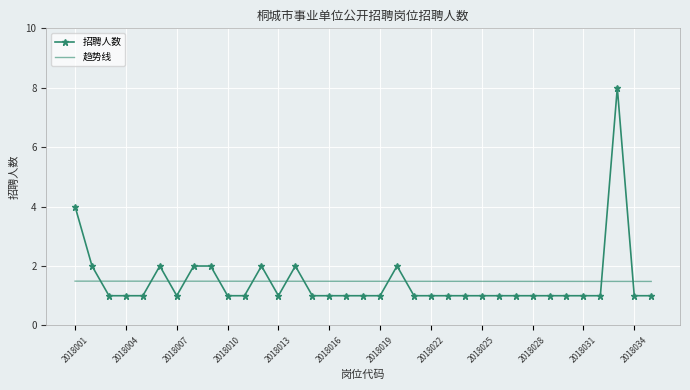

Rank the series by their maximum value, from lowest to highest.

趋势线, 招聘人数